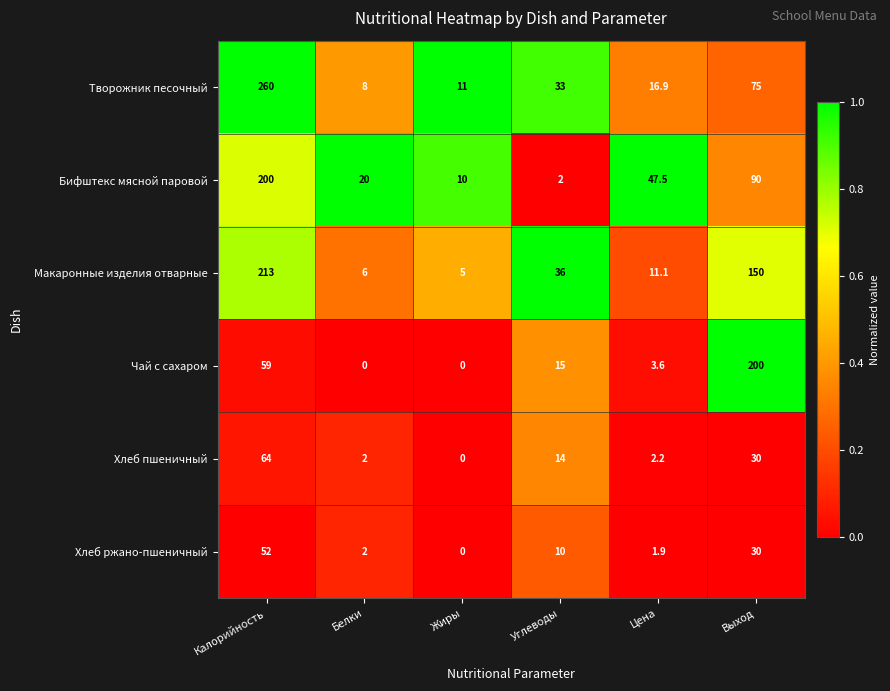

At which label does Чай с сахаром reach its peak?

Выход